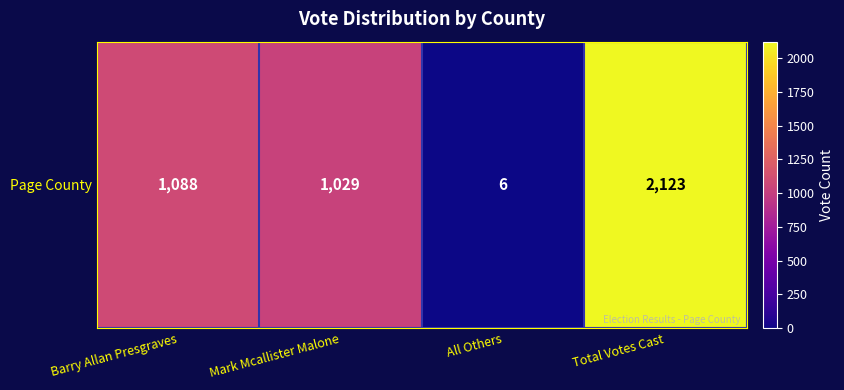

Rank the categories by value from highest to lowest.

Total Votes Cast, Barry Allan Presgraves, Mark Mcallister Malone, All Others